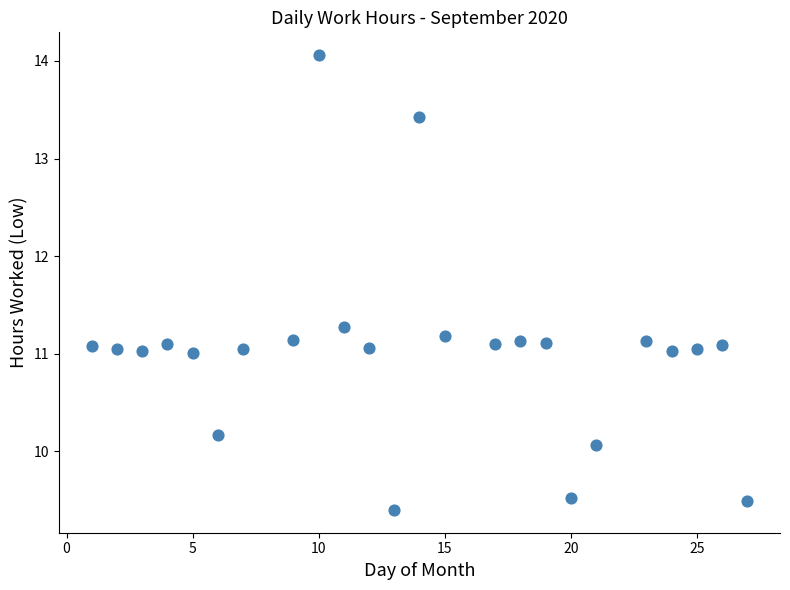

What is the range of Y values (max minus min)?

4.7